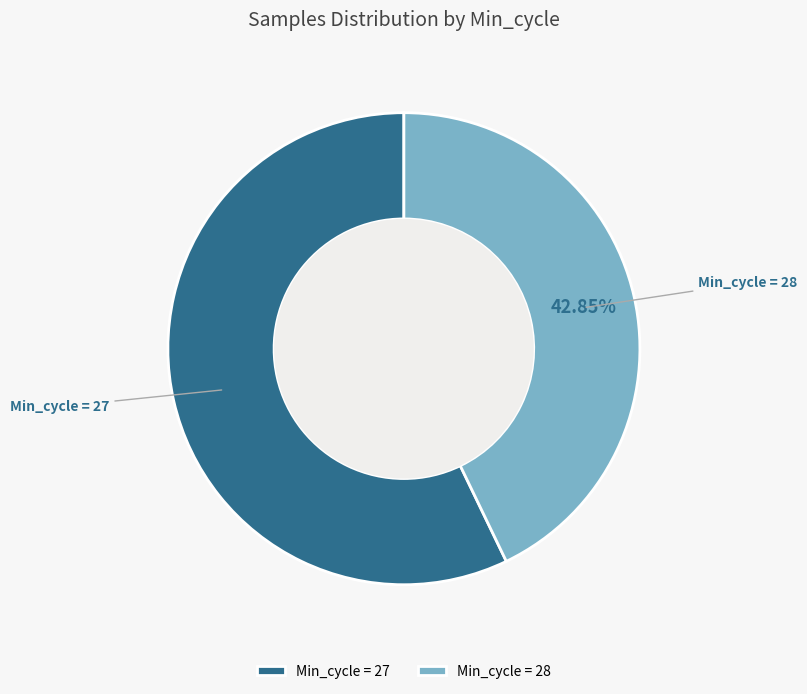

Rank the categories by value from lowest to highest.

Min_cycle = 28, Min_cycle = 27